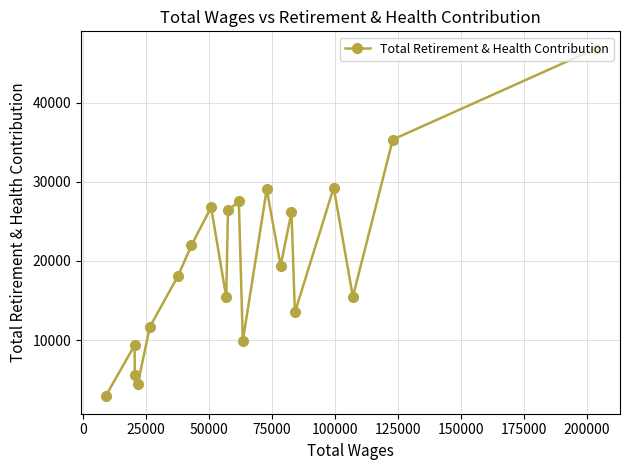

What is the value of the 5th point from the left?

11663